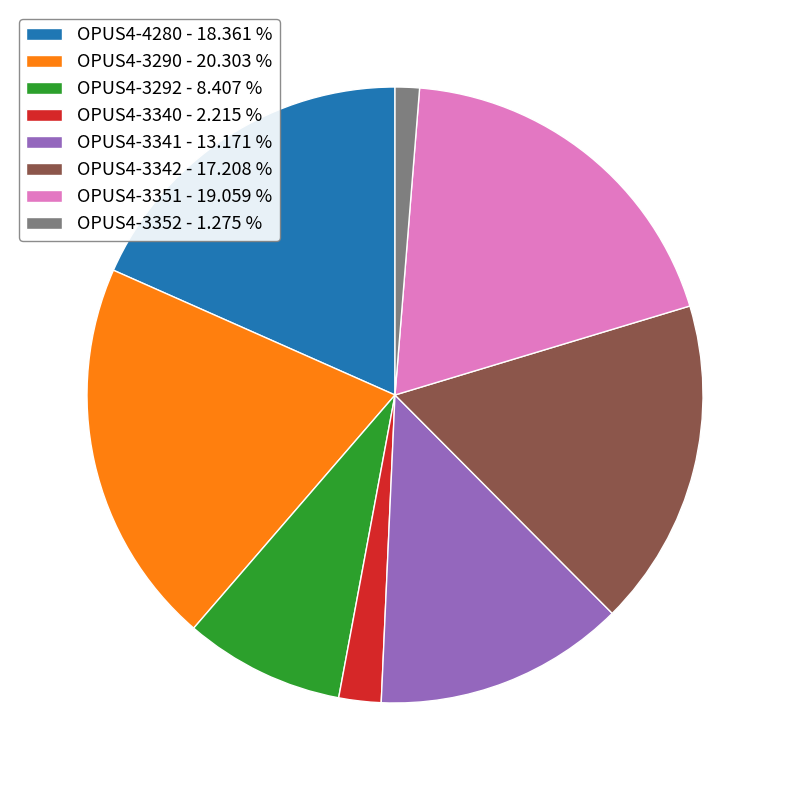

Is it true that OPUS4-3342 is 26% of the pie?

False